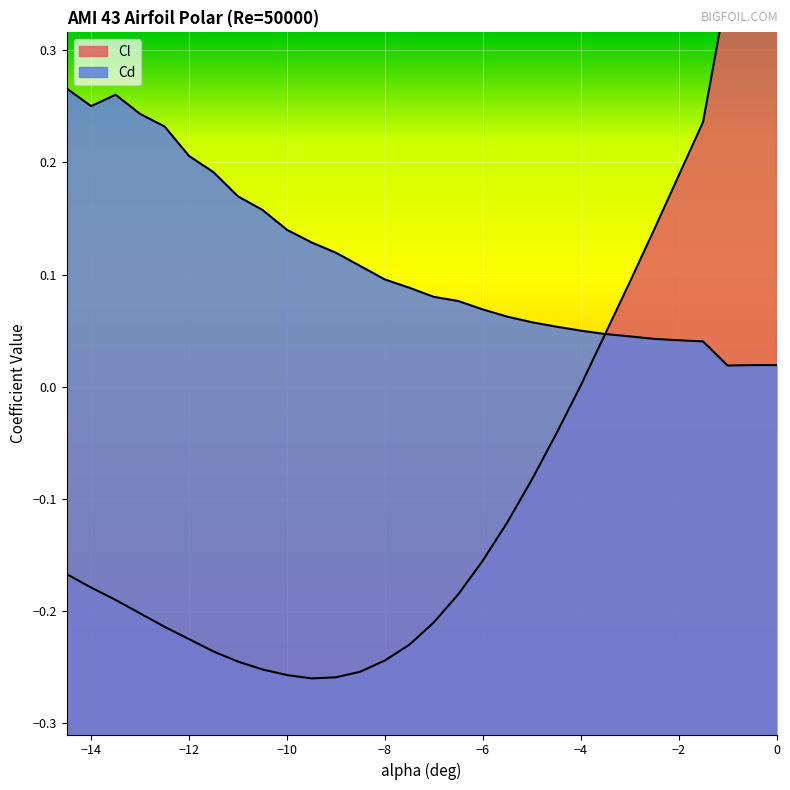

Reading left to right, what are all the values shown in this chart?

Cl: -0.2	-0.2	-0.2	-0.2	-0.2	-0.2	-0.2	-0.2	-0.3	-0.3	-0.3	-0.3	-0.3	-0.2	-0.2	-0.2	-0.2	-0.2	-0.1	-0.1	-0.0	0.0	0.0	0.1	0.1	0.2	0.2	0.4	0.4	0.5
Cd: 0.3	0.3	0.3	0.2	0.2	0.2	0.2	0.2	0.2	0.1	0.1	0.1	0.1	0.1	0.1	0.1	0.1	0.1	0.1	0.1	0.1	0.1	0.0	0.0	0.0	0.0	0.0	0.0	0.0	0.0